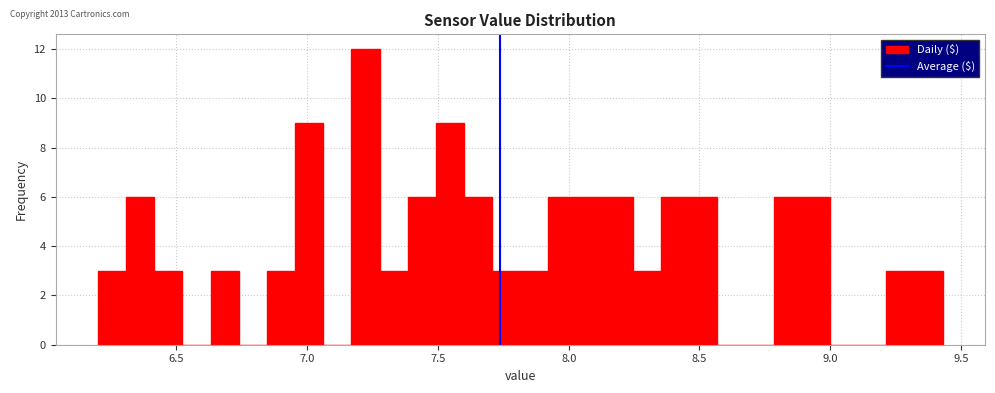

Read against the x-axis, roughly where is the centre of the tallest bar?

7.20